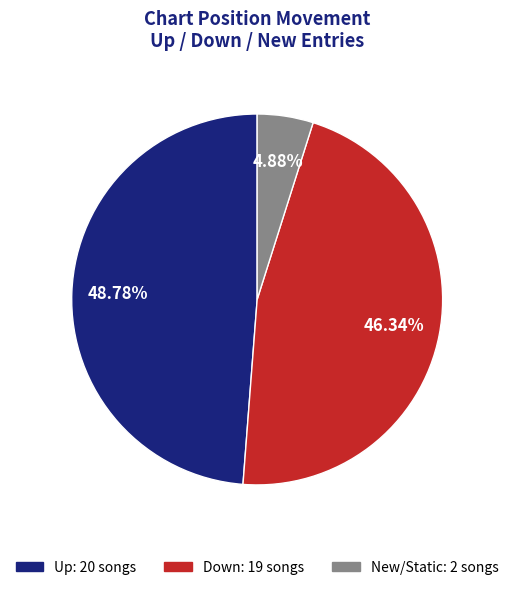

Does any single category account for the majority?

No